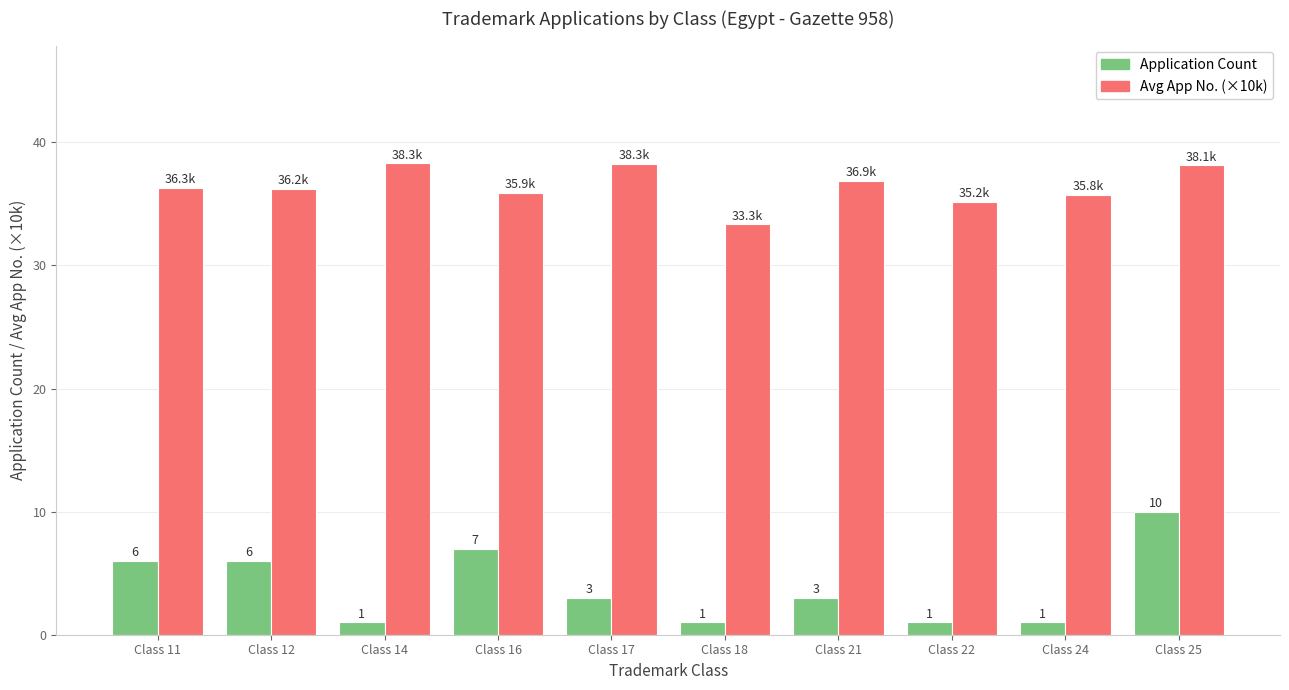

What is the difference between the maximum and minimum values in the Application Count series?

9.0